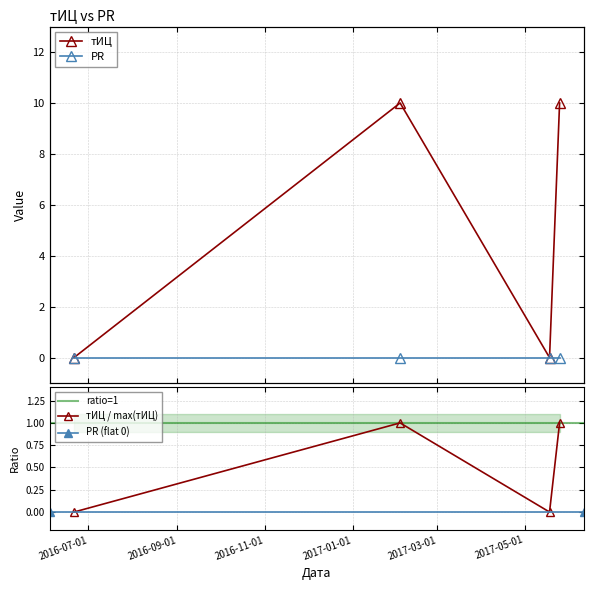

Count the number of categories in the chart.

4